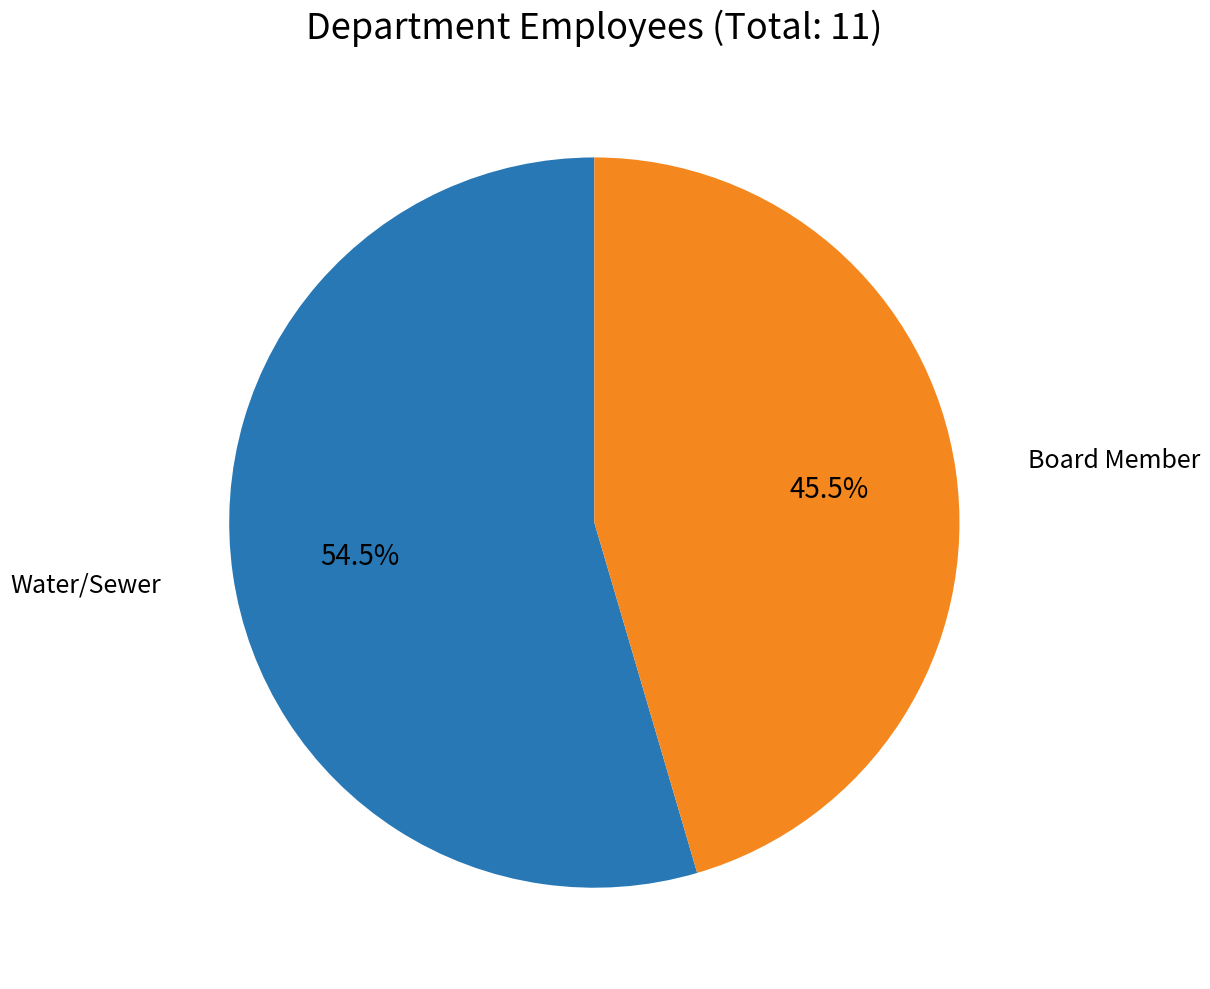

Is there a majority slice in this chart?

Yes